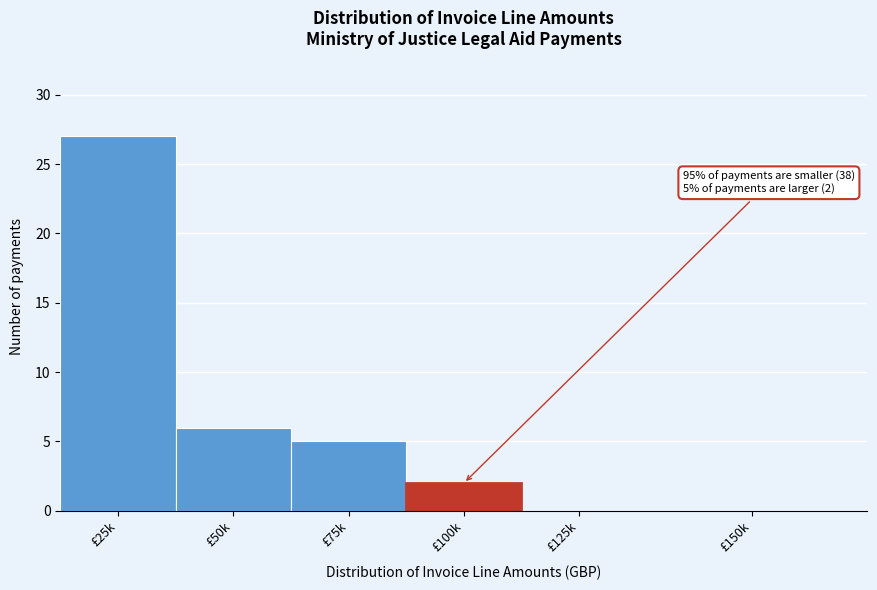

Reading left to right, transcribe all the data shown in this chart.

£25k=27	£50k=6	£75k=5	£100k=2	£125k=0	£150k=0